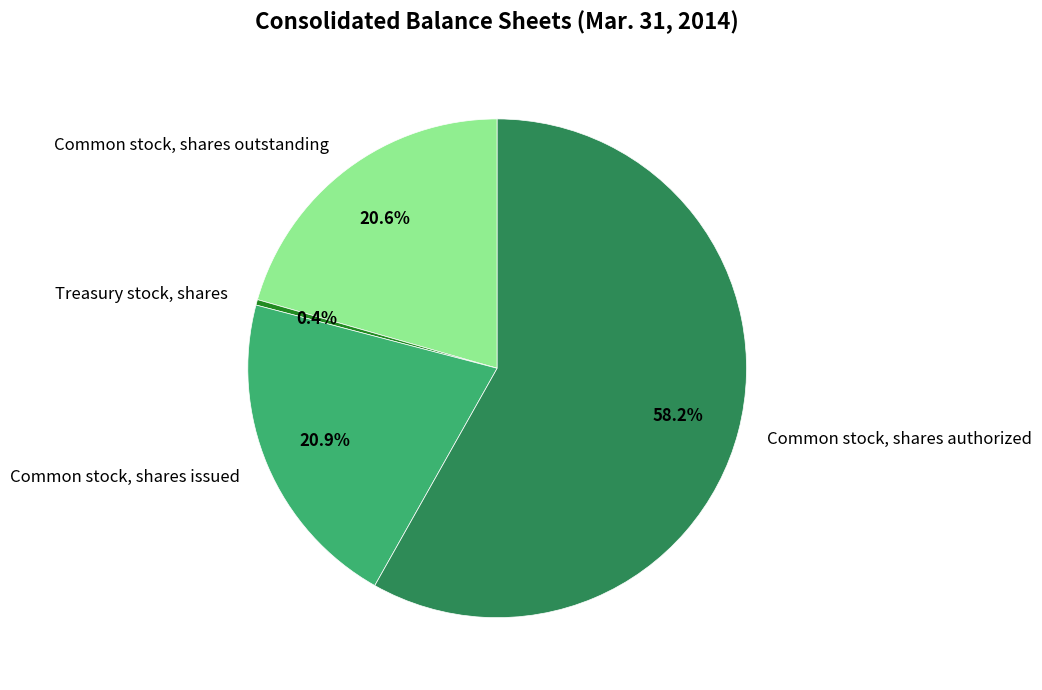

What is the ratio of the value at Common stock, shares outstanding to the value at Treasury stock, shares?

57.4